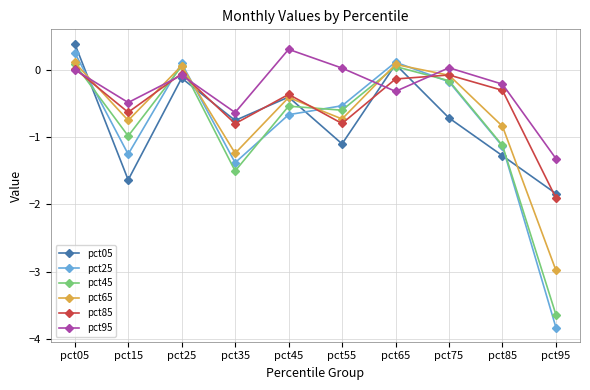

Which series has the largest total across all categories?

pct95